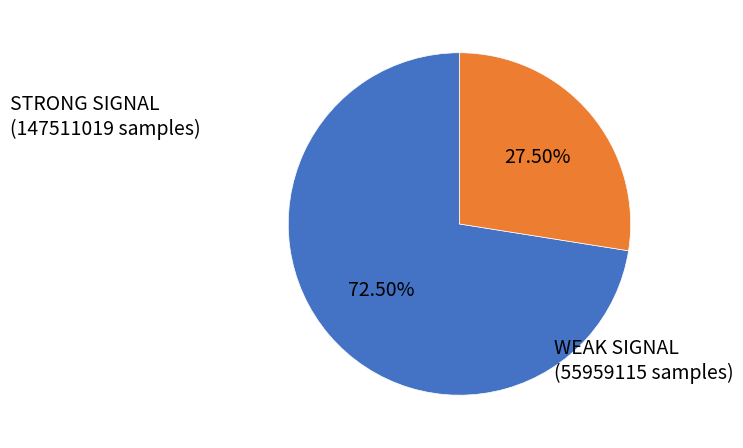

Is there any slice that represents more than half of the pie?

Yes